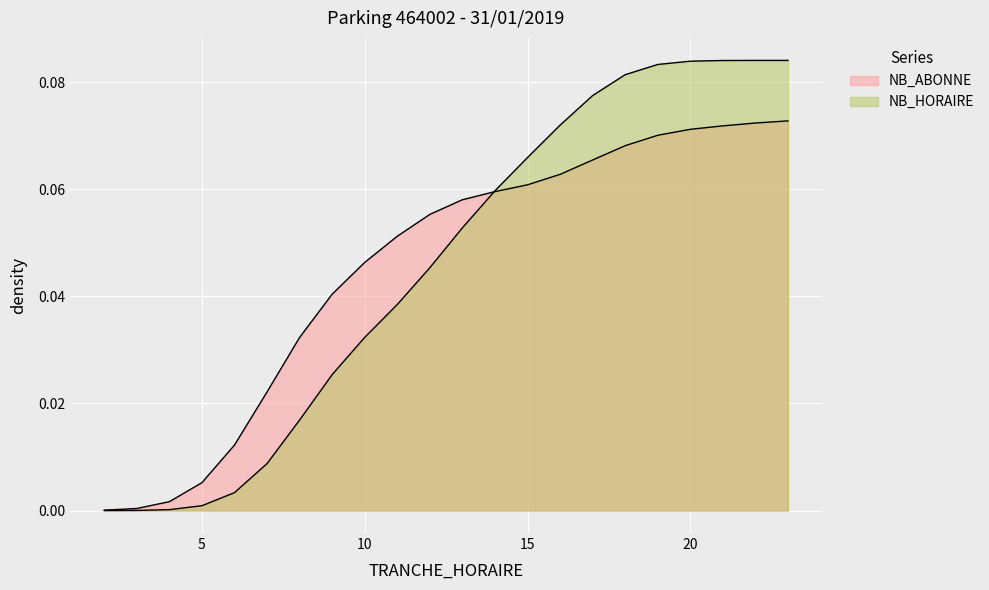

How many lines are shown in the chart?

2